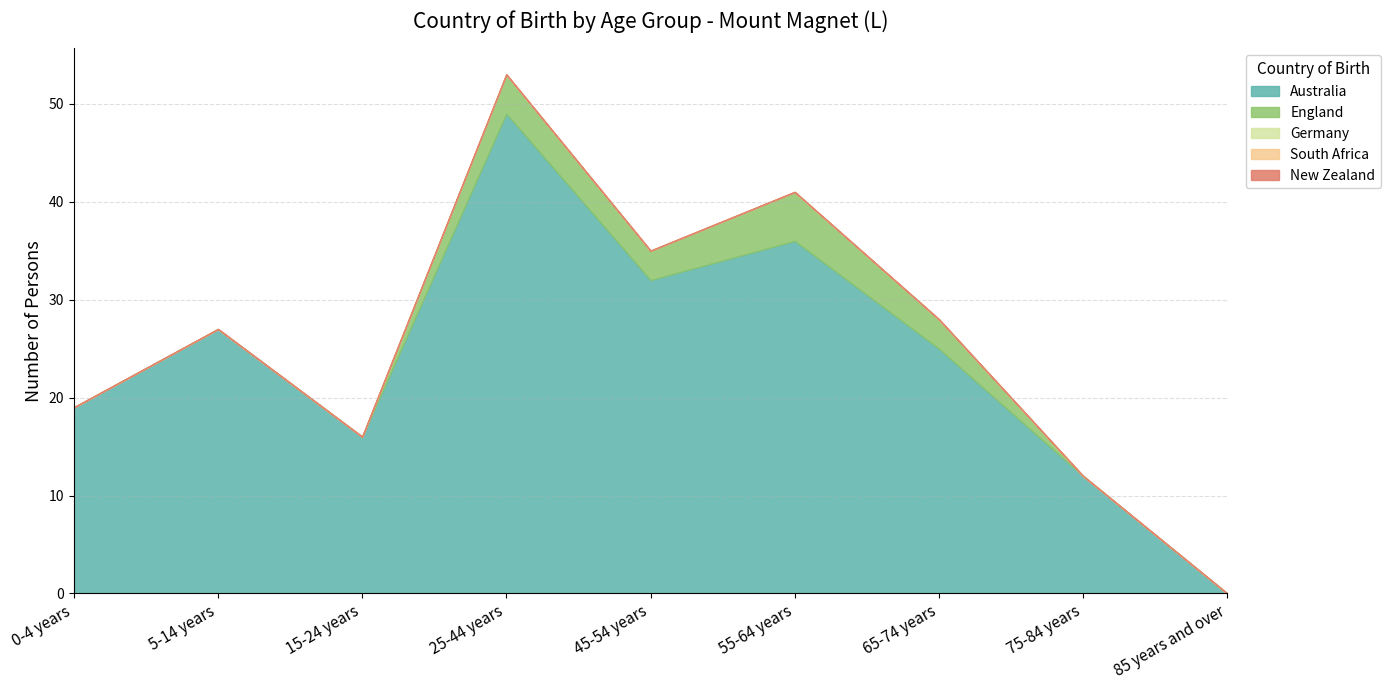

Reading left to right, extract all data points from this chart.

Australia: 0-4 years=19	5-14 years=27	15-24 years=16	25-44 years=49	45-54 years=32	55-64 years=36	65-74 years=25	75-84 years=12	85 years and over=0
England: 0-4 years=0	5-14 years=0	15-24 years=0	25-44 years=4	45-54 years=3	55-64 years=5	65-74 years=3	75-84 years=0	85 years and over=0
Germany: 0-4 years=0	5-14 years=0	15-24 years=0	25-44 years=0	45-54 years=0	55-64 years=0	65-74 years=0	75-84 years=0	85 years and over=0
South Africa: 0-4 years=0	5-14 years=0	15-24 years=0	25-44 years=0	45-54 years=0	55-64 years=0	65-74 years=0	75-84 years=0	85 years and over=0
New Zealand: 0-4 years=0	5-14 years=0	15-24 years=0	25-44 years=0	45-54 years=0	55-64 years=0	65-74 years=0	75-84 years=0	85 years and over=0